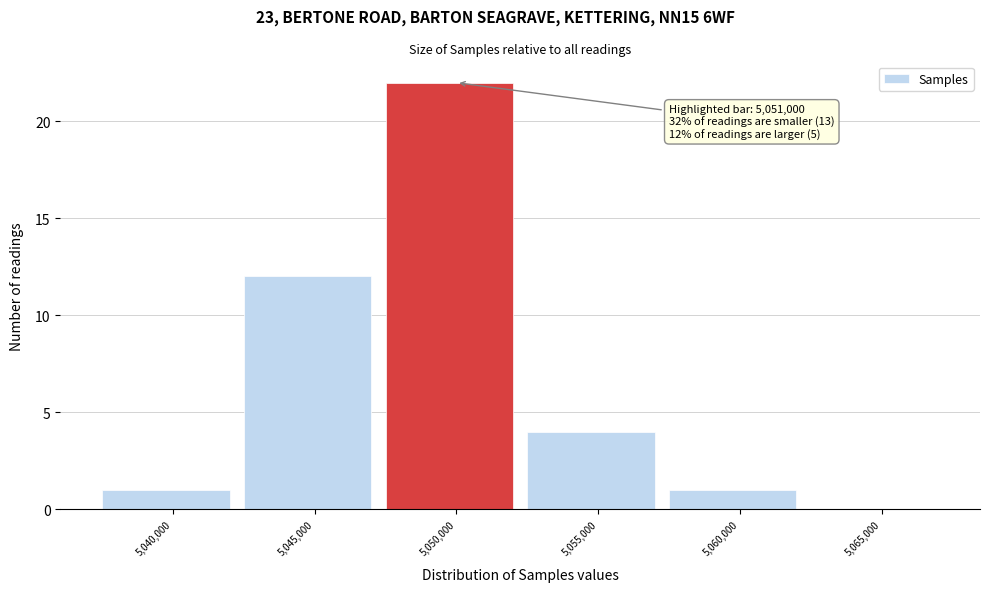

Reading left to right, what are all the values shown in this chart?

5,040,000=1	5,045,000=12	5,050,000=22	5,055,000=4	5,060,000=1	5,065,000=0